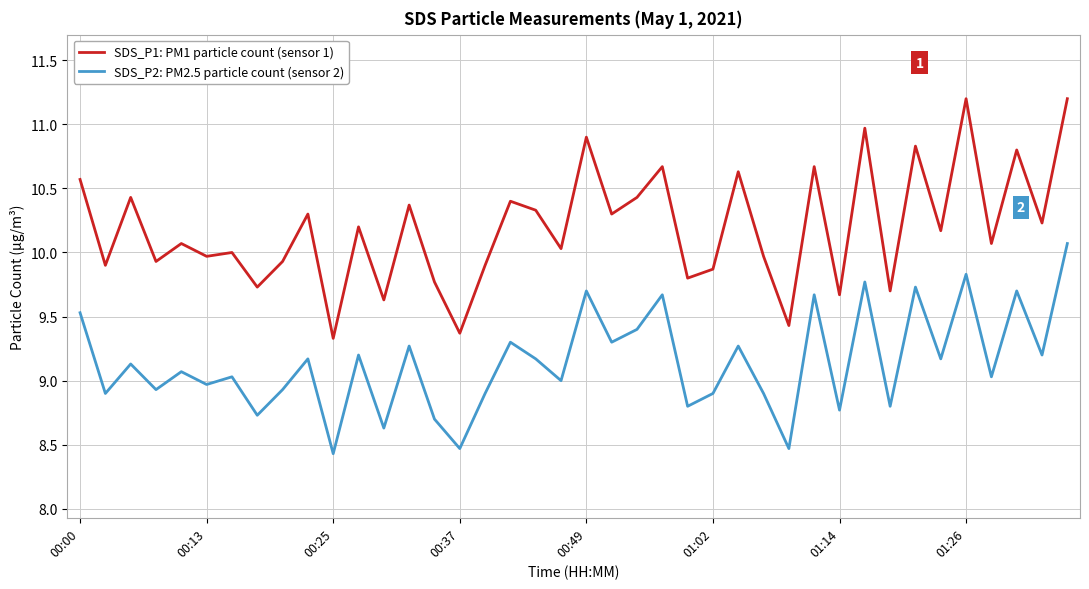

True or false: SDS_P1: PM1 particle count (sensor 1) and SDS_P2: PM2.5 particle count (sensor 2) intersect in this chart.

False